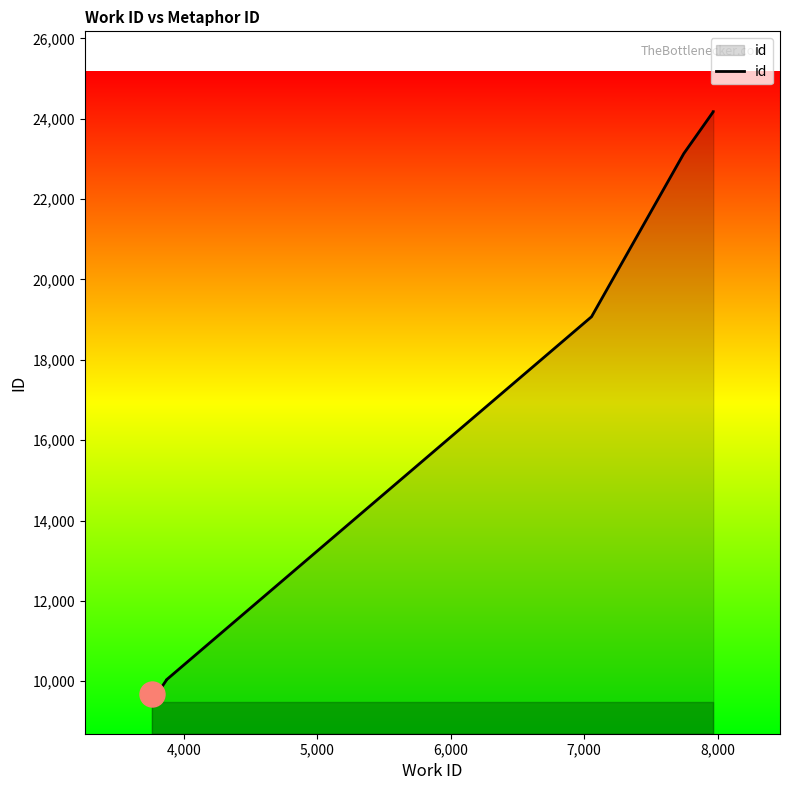

What is the minimum value shown in the chart?

9694